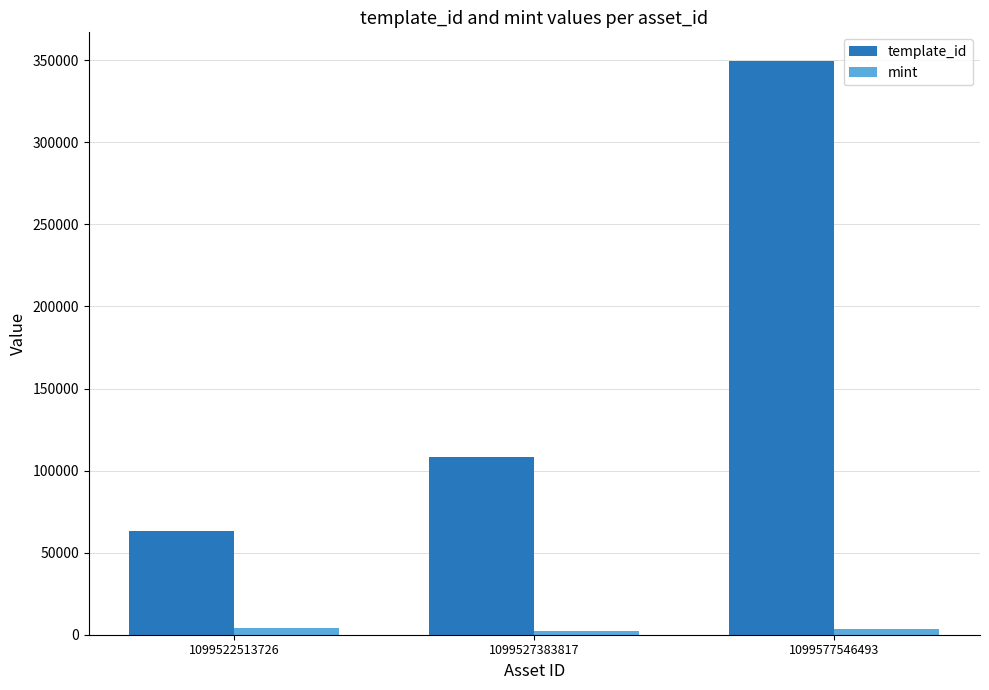

Rank the series at 1099577546493 from lowest to highest value.

mint, template_id